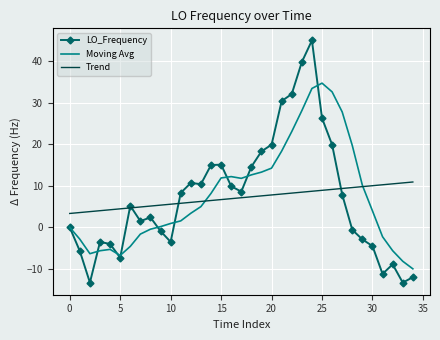

List the series in order of their peak value, lowest first.

Trend, Moving Avg, LO_Frequency